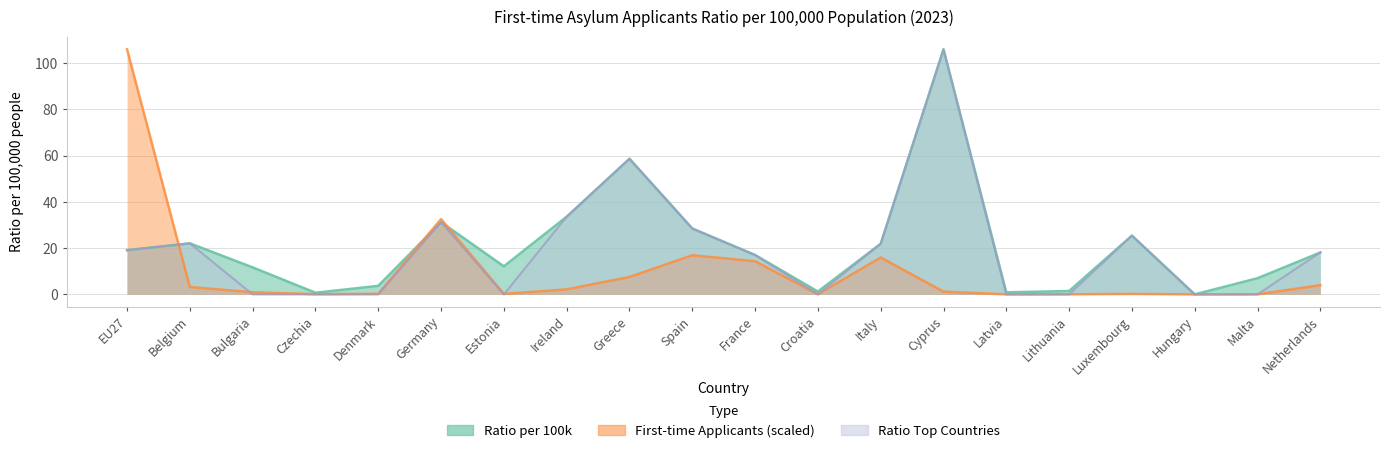

Reading left to right, transcribe all the data shown in this chart.

Ratio per 100k: 19.1	22.1	11.7	0.7	3.7	31.3	12.2	33.6	58.7	28.5	17.0	1.2	21.9	106.0	0.9	1.5	25.4	0.0	7.0	18.1
First-time Applicants: 106.0	3.2	0.9	0.1	0.3	32.6	0.2	2.2	7.5	16.9	14.3	0.1	16.0	1.2	0.0	0.0	0.2	0.0	0.0	4.0
Ratio (Top Countries): 19.1	22.1	0.0	0.0	0.0	31.3	0.0	33.6	58.7	28.5	17.0	0.0	21.9	106.0	0.0	0.0	25.4	0.0	0.0	18.1